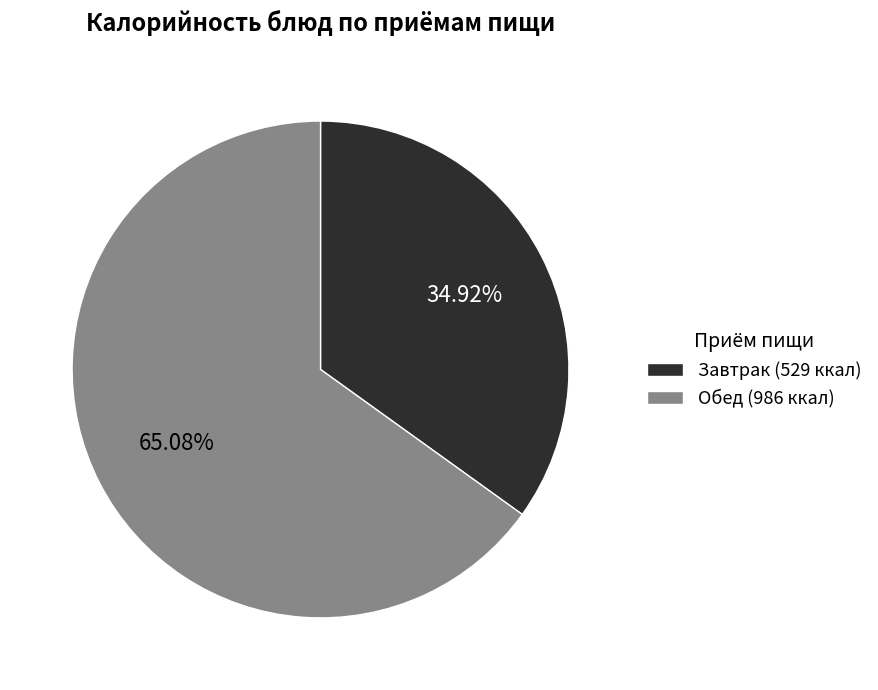

Is there any slice that represents more than half of the pie?

Yes